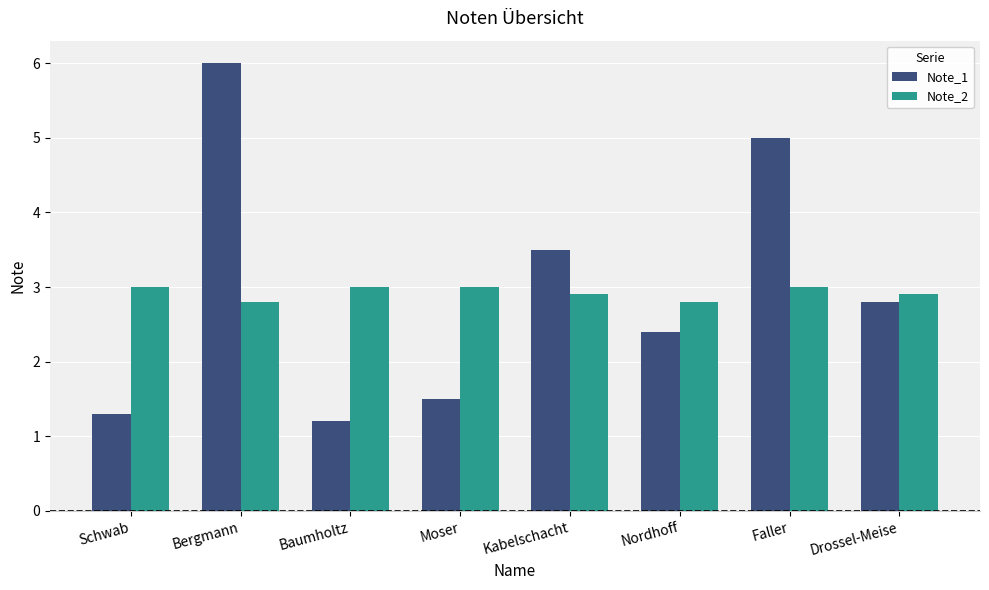

What are all the series names shown in the legend?

Note_1, Note_2